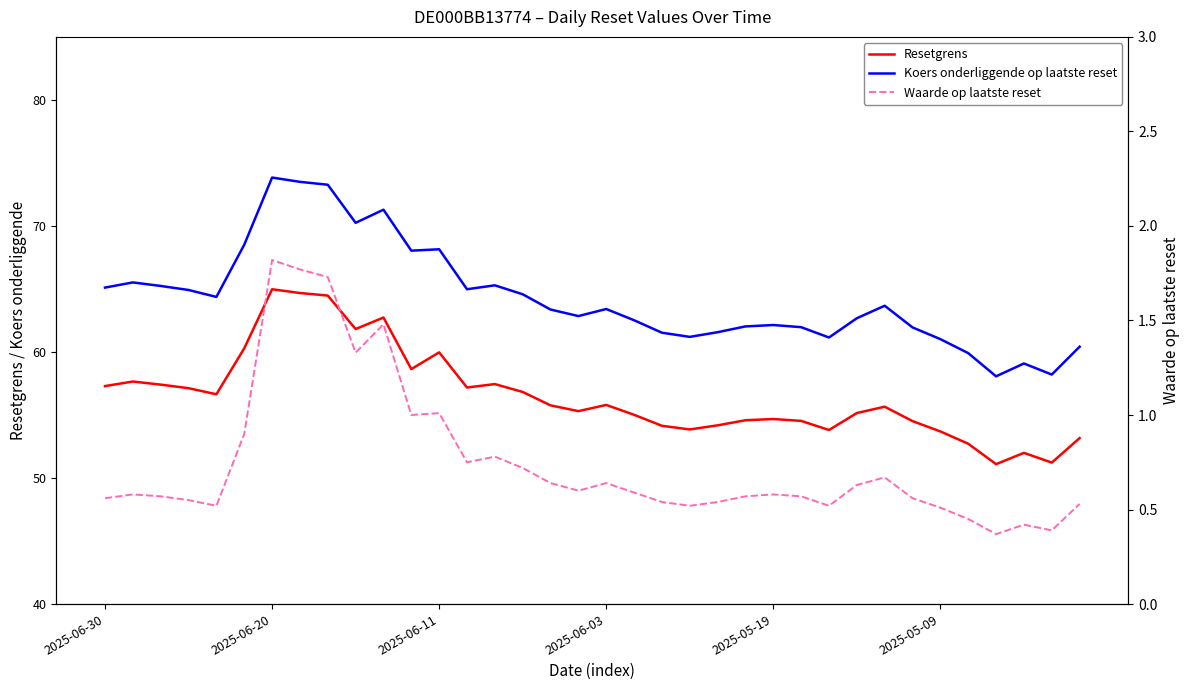

What are all the series names shown in the legend?

Resetgrens, Koers onderliggende op laatste reset, Waarde op laatste reset